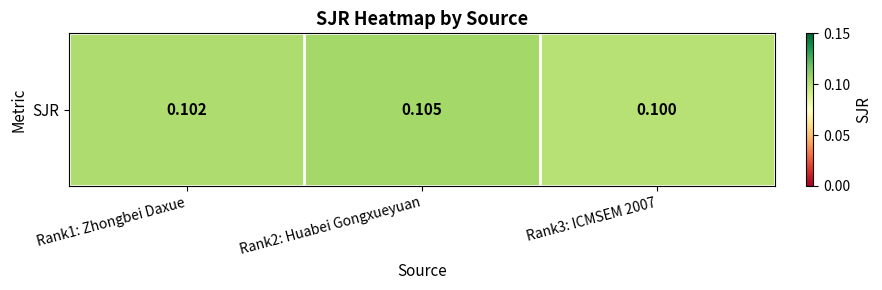

What is the approximate value at Rank2: Huabei Gongxueyuan?

0.1